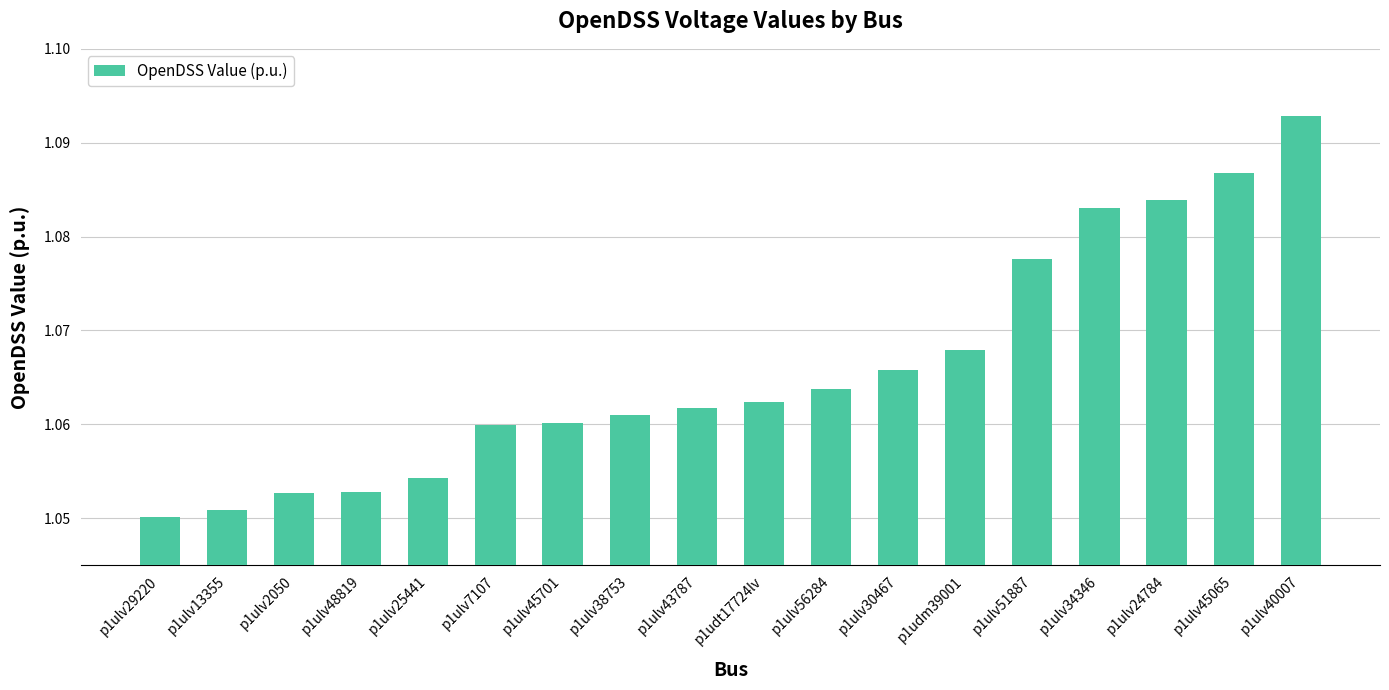

The chart shows a value of 0.6 at p1ulv29220. True or false?

False